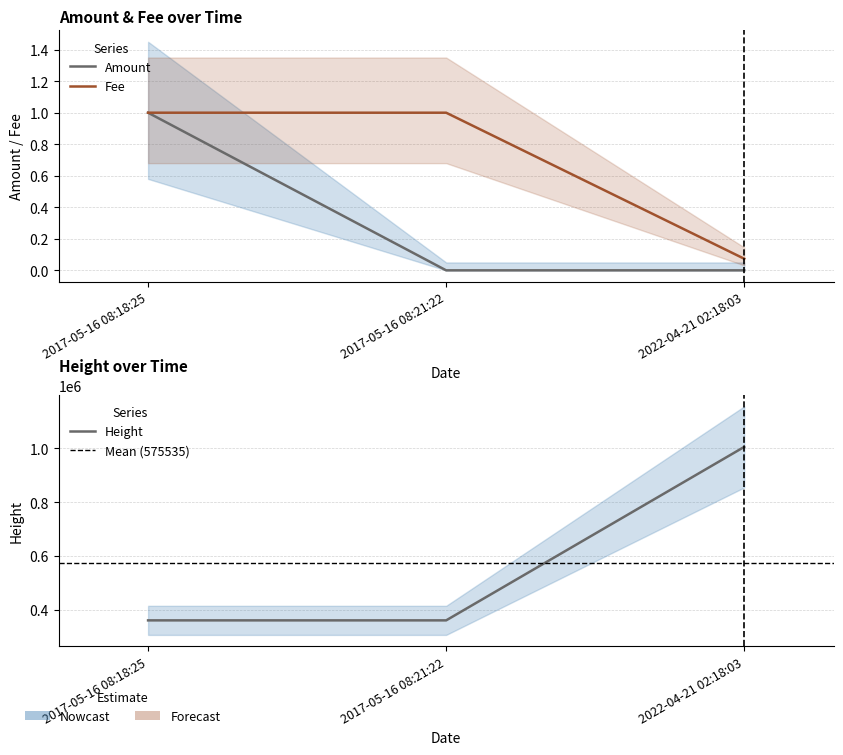

Which series has the widest spread of values?

Amount